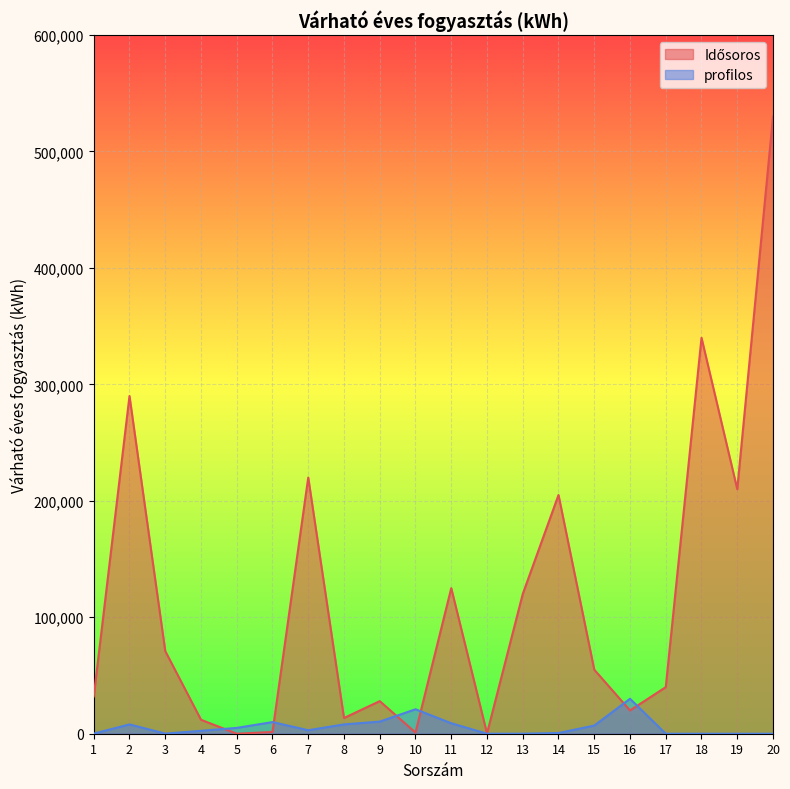

At how many categories does at least one series exceed 268452?

3